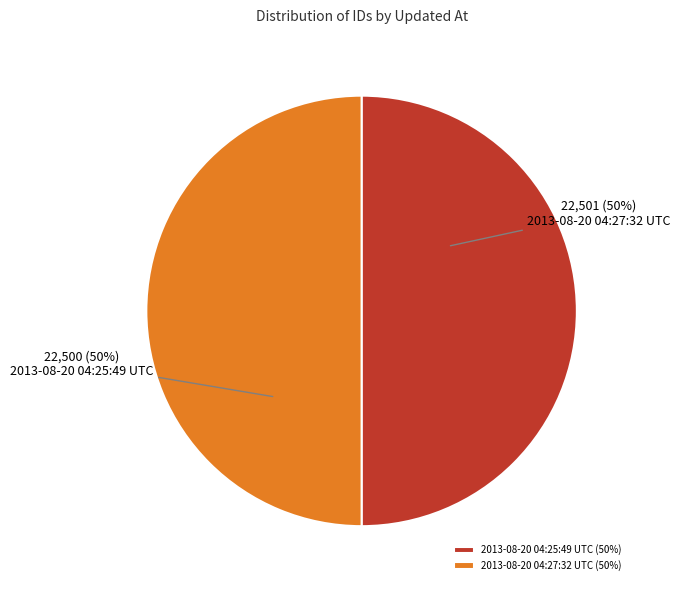

To the nearest percent, what is the average slice percentage?

50%